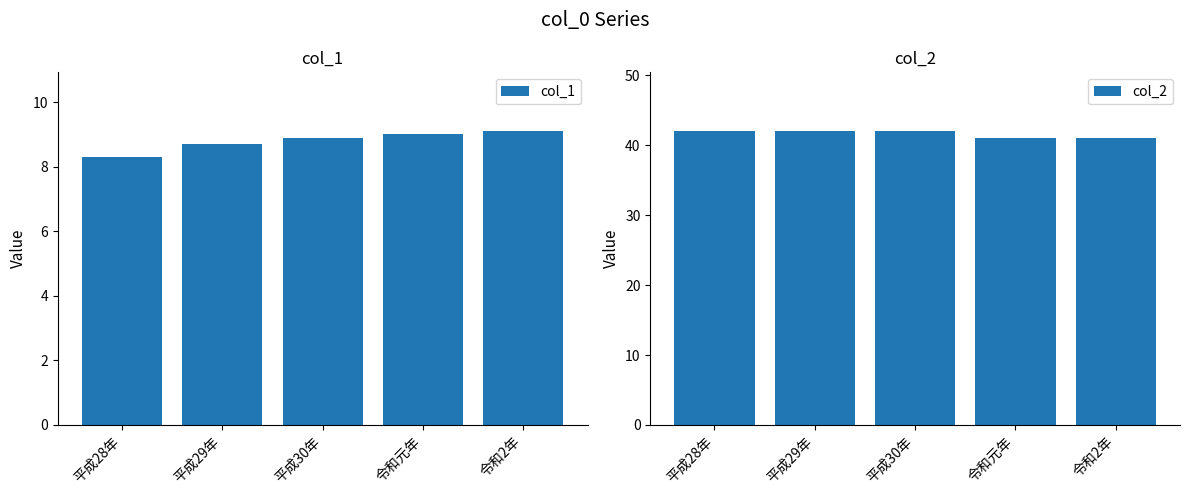

True or false: col_2 has a value of 25.3 at 令和2年.

False